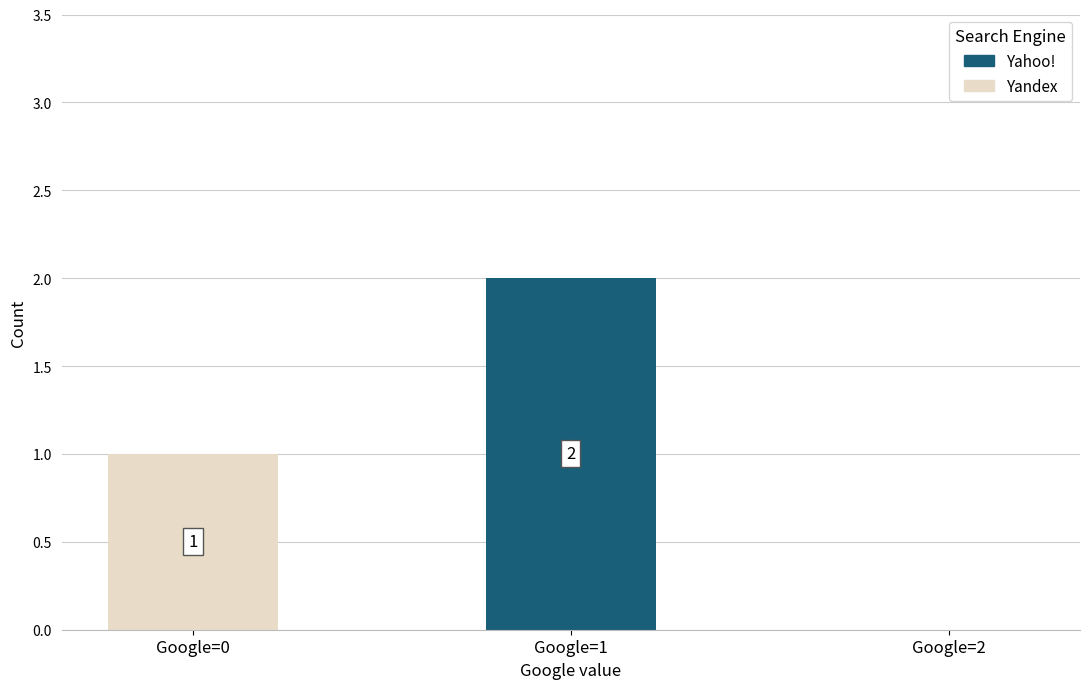

Does the chart contain stacked bars?

Yes